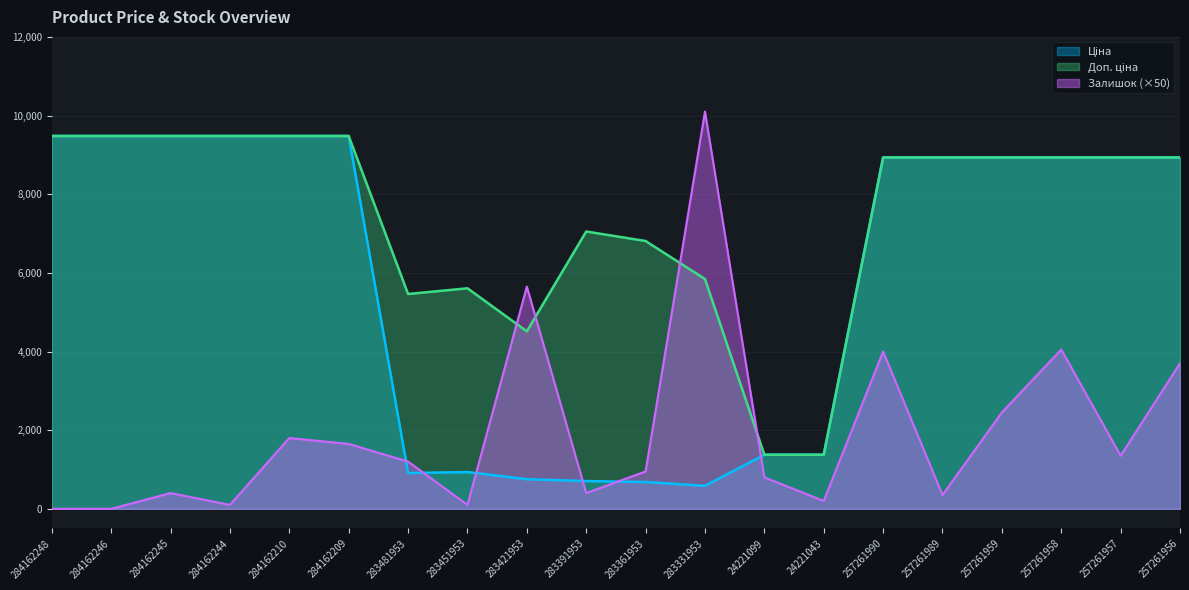

How many series are shown in this chart?

3